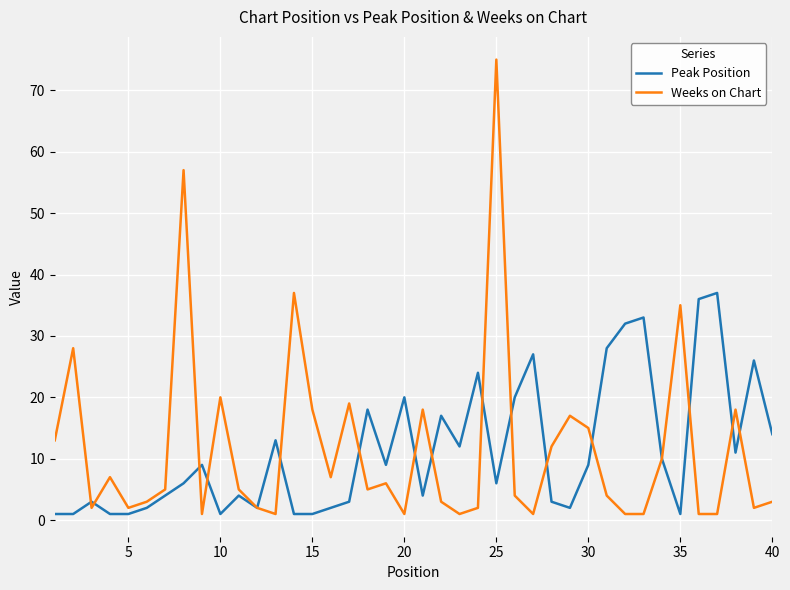

Rank the series by their maximum value, from lowest to highest.

Peak Position, Weeks on Chart